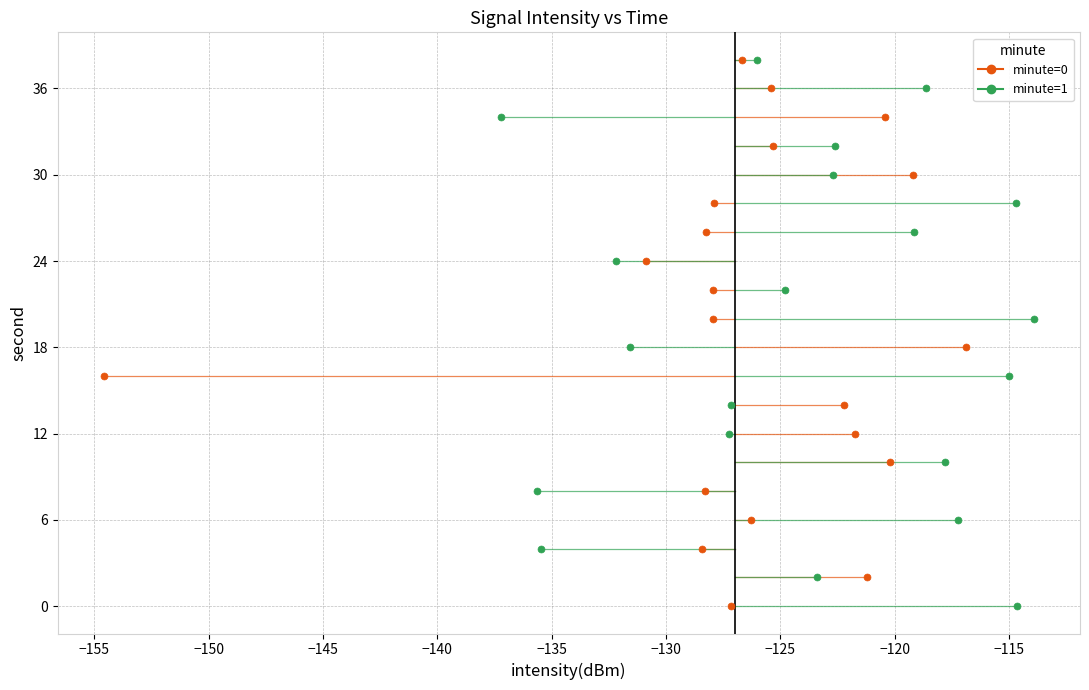

What are all the series names shown in the legend?

minute=0, minute=1